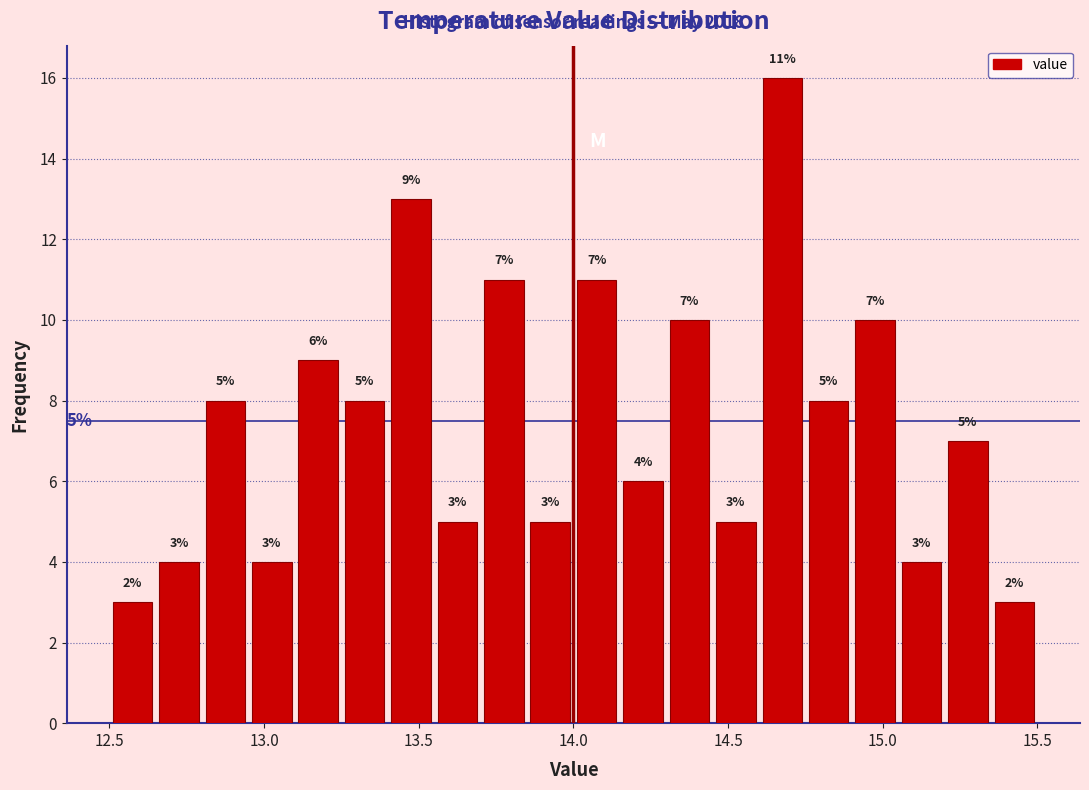

Around what value on the x-axis is the tallest bar? Give the approximate position of its centre, as read against the axis.

14.70